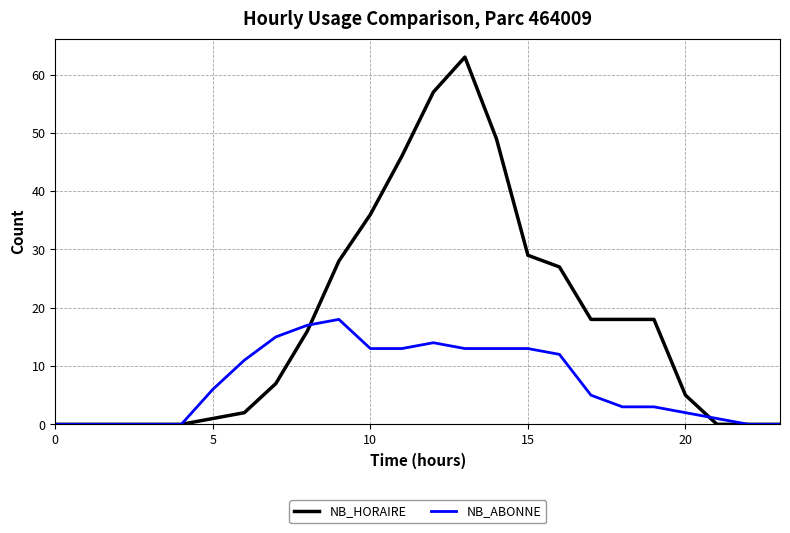

List the series in order of their overall mean, highest first.

NB_HORAIRE, NB_ABONNE